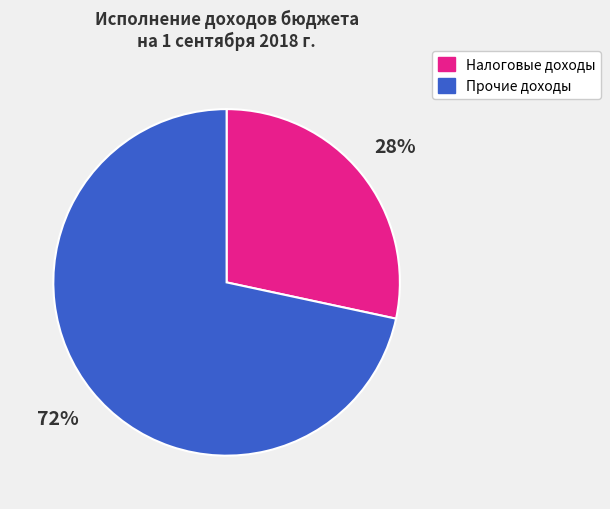

Is there a majority slice in this chart?

Yes